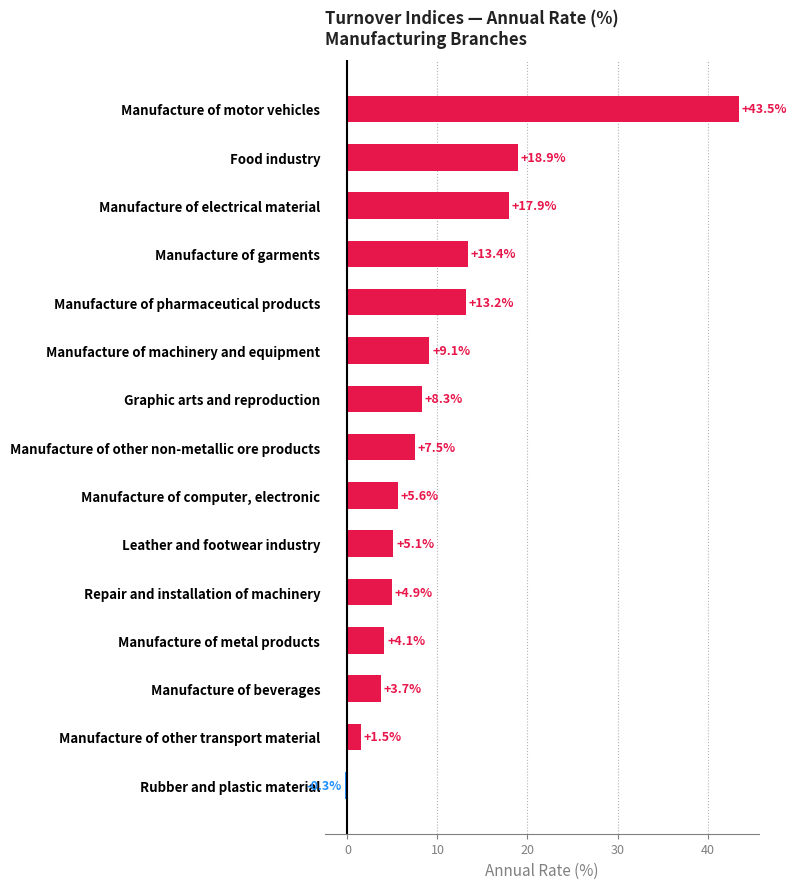

True or false: the data shows 43.5 at Manufacture of motor vehicles.

True